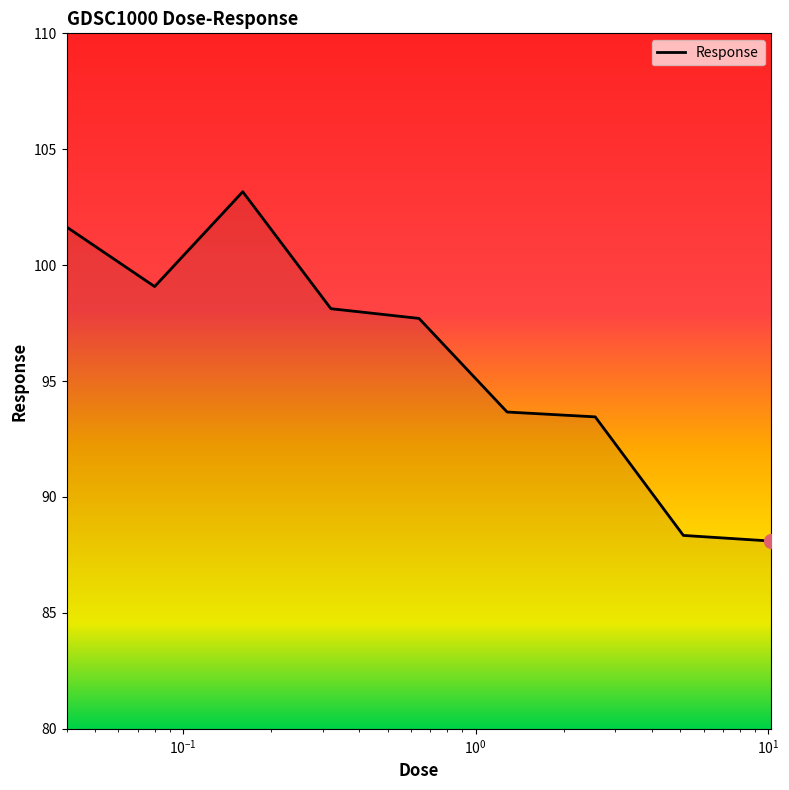

What is the difference between the maximum and minimum values?

15.1